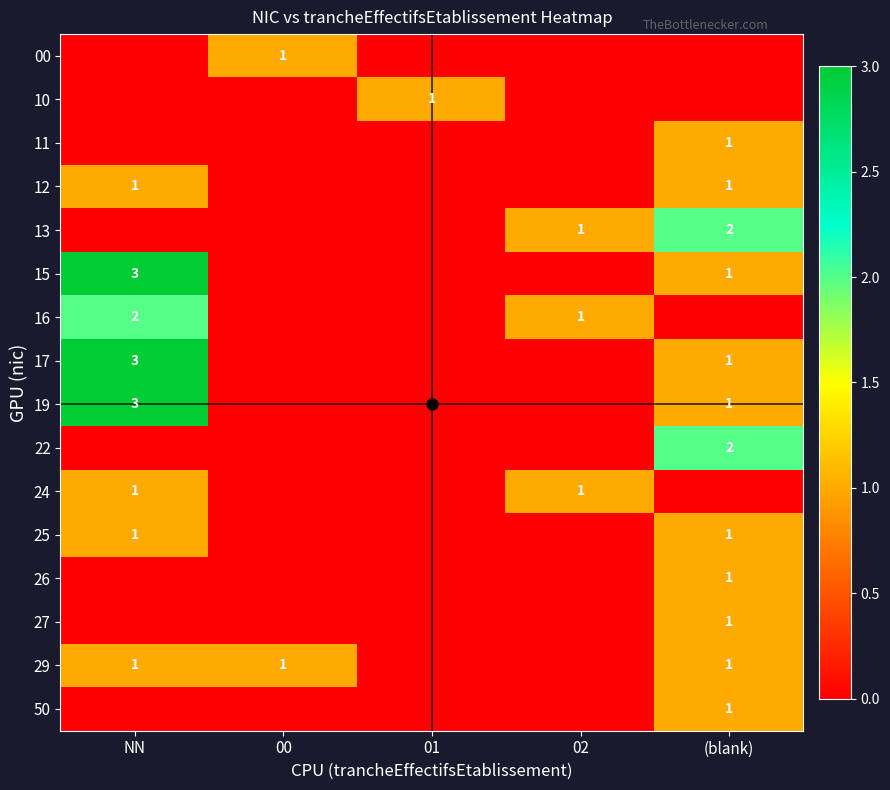

What is the difference between the highest and lowest values at 00?

1